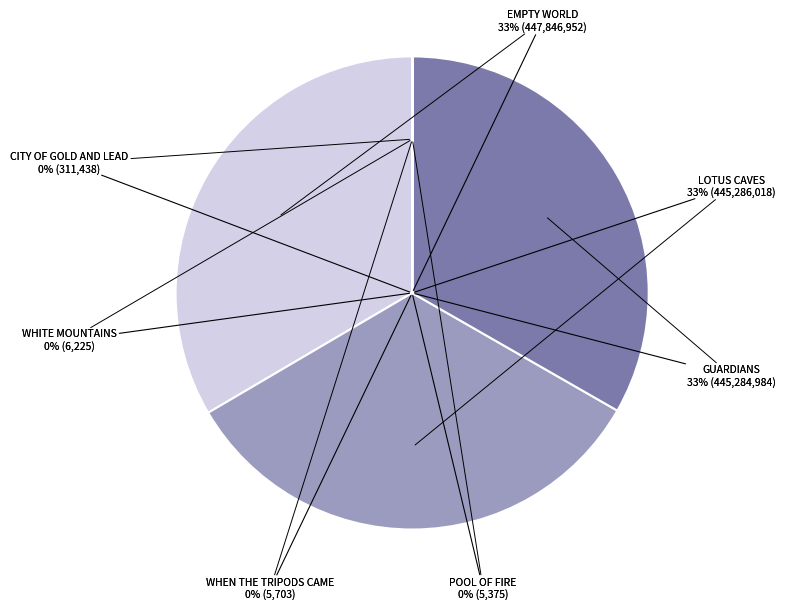

Rank the categories by value from lowest to highest.

Pool of Fire, When the Tripods Came, White Mountains, City of Gold and Lead, Guardians, Lotus Caves, Empty World